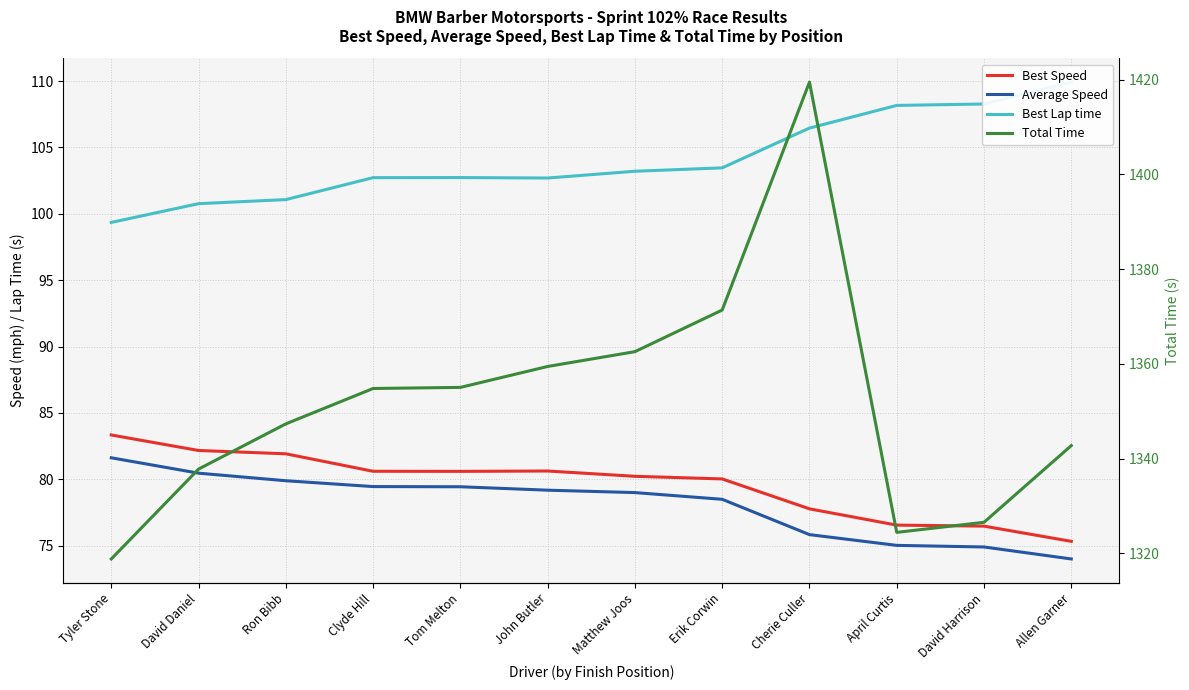

Is the value of Best Speed at David Harrison greater than the value of Best Lap time at Tyler Stone?

No